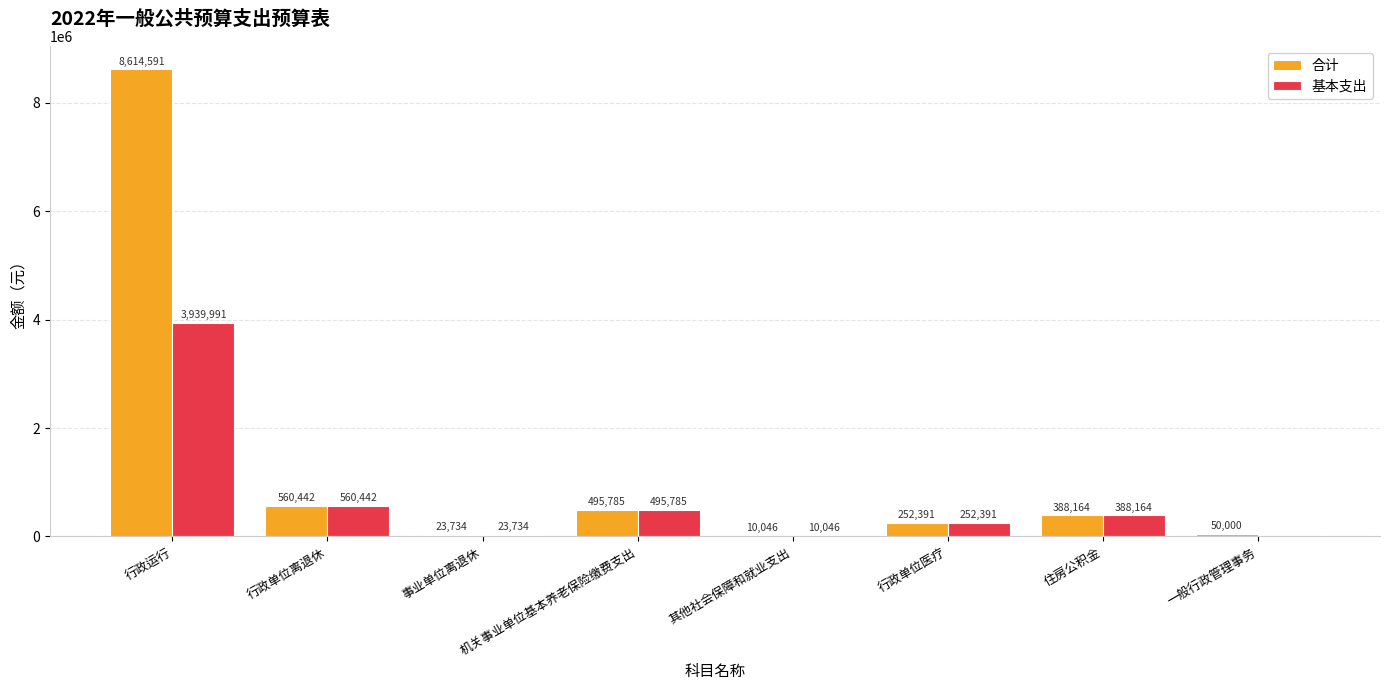

At which category is the sum across all series the highest?

行政运行